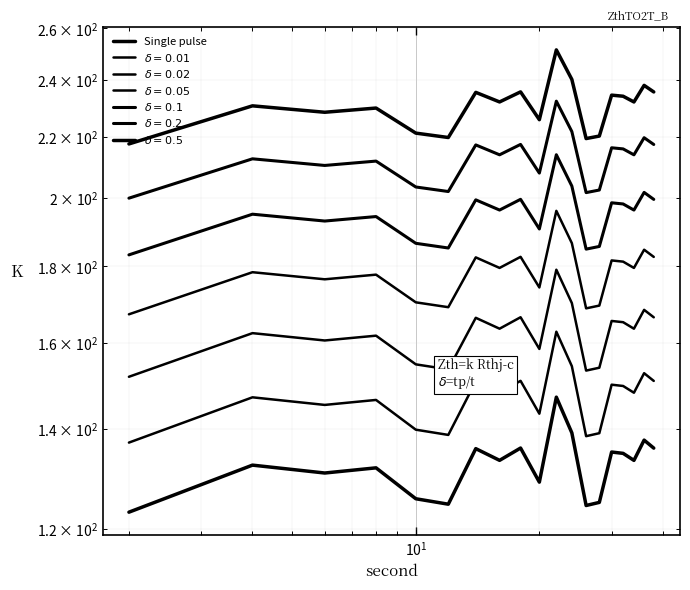

What is the difference between the maximum and second lowest values?

22.7